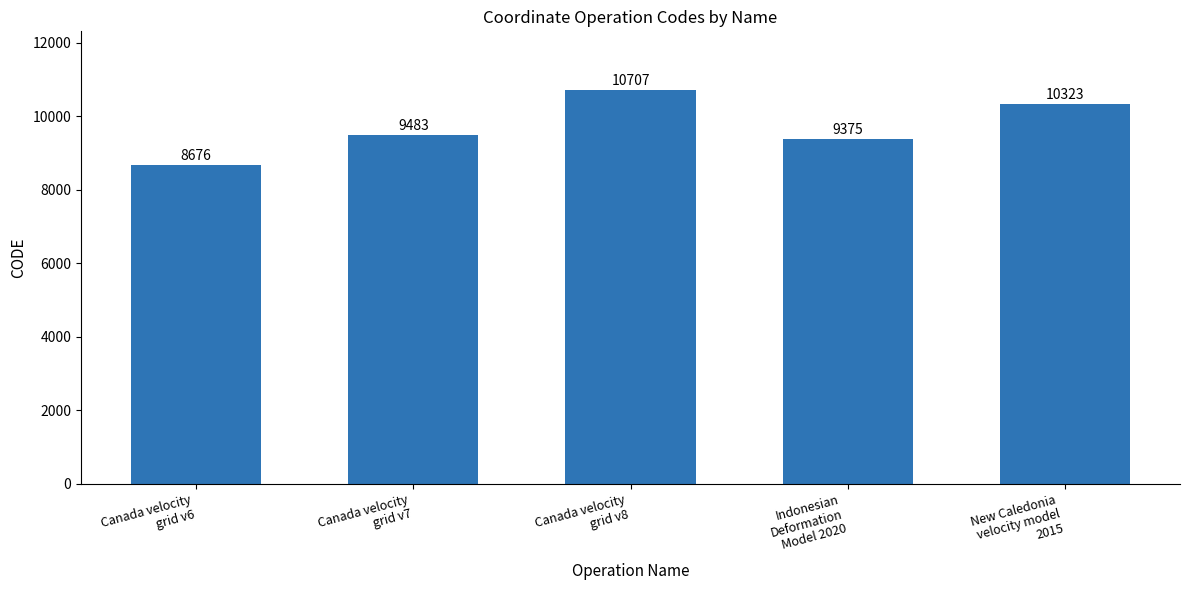

Reading left to right, list all the values displayed in this chart.

8676	9483	10707	9375	10323